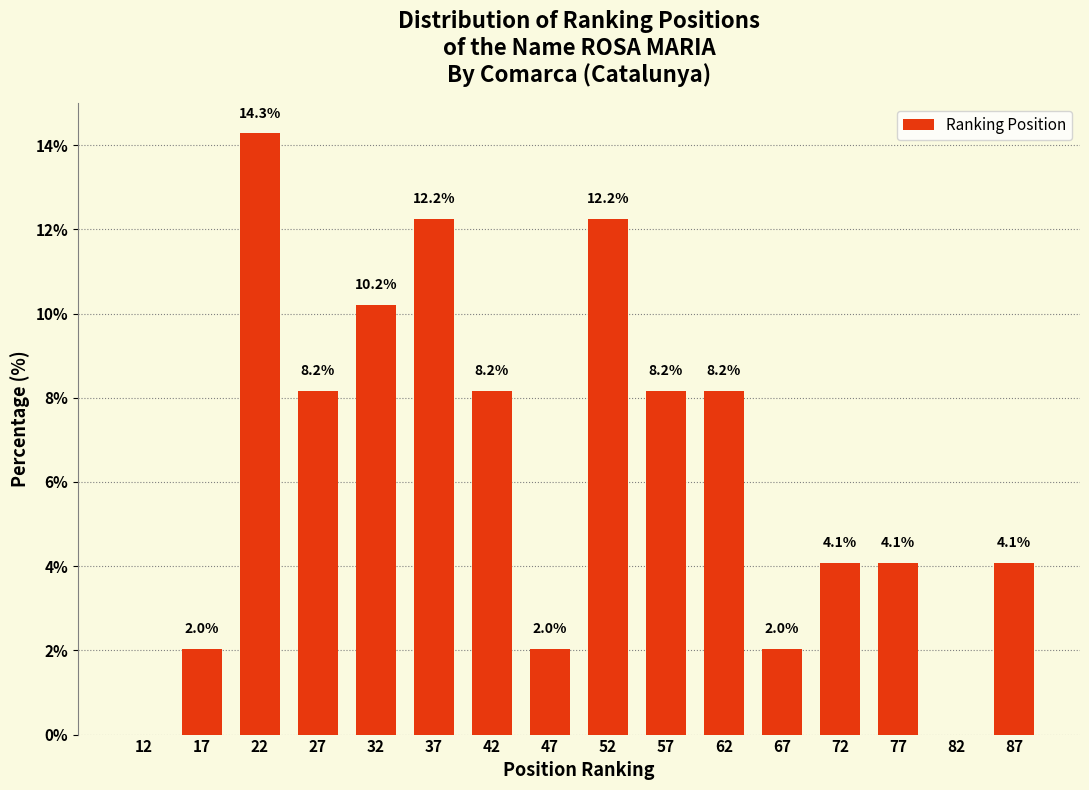

Which range on the x-axis has the tallest bar?

20 to 25